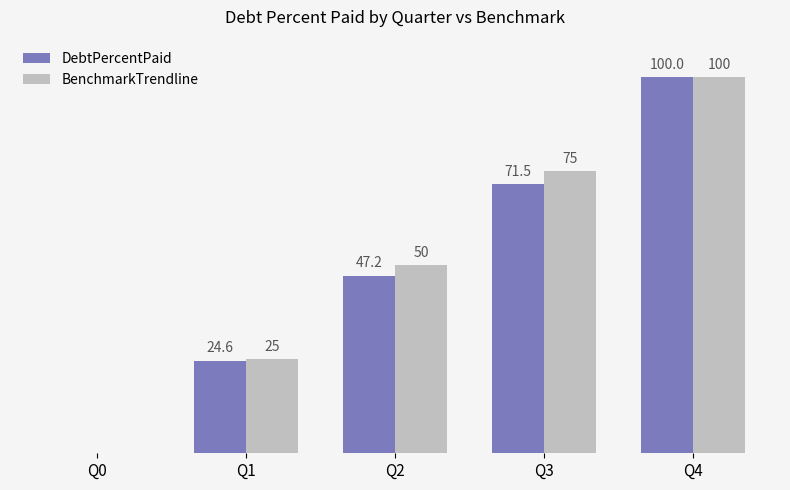

Does the chart contain stacked bars?

No